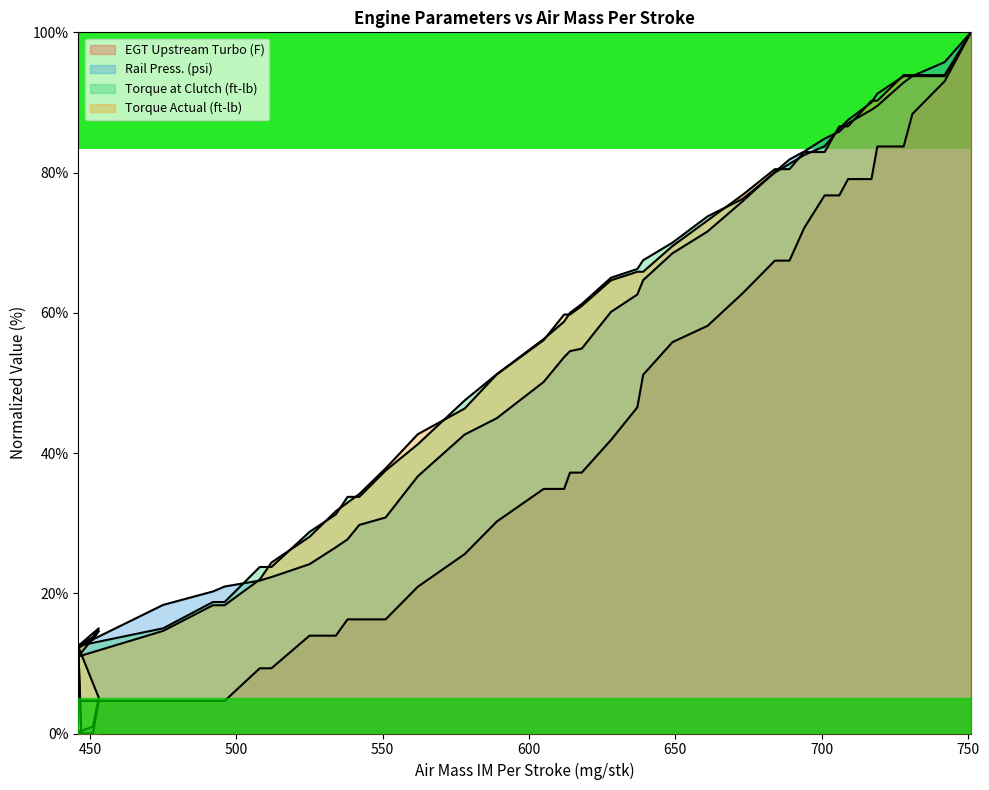

Between 492 and 742, which series saw the biggest shift?

EGT Upstream Turbo (F)